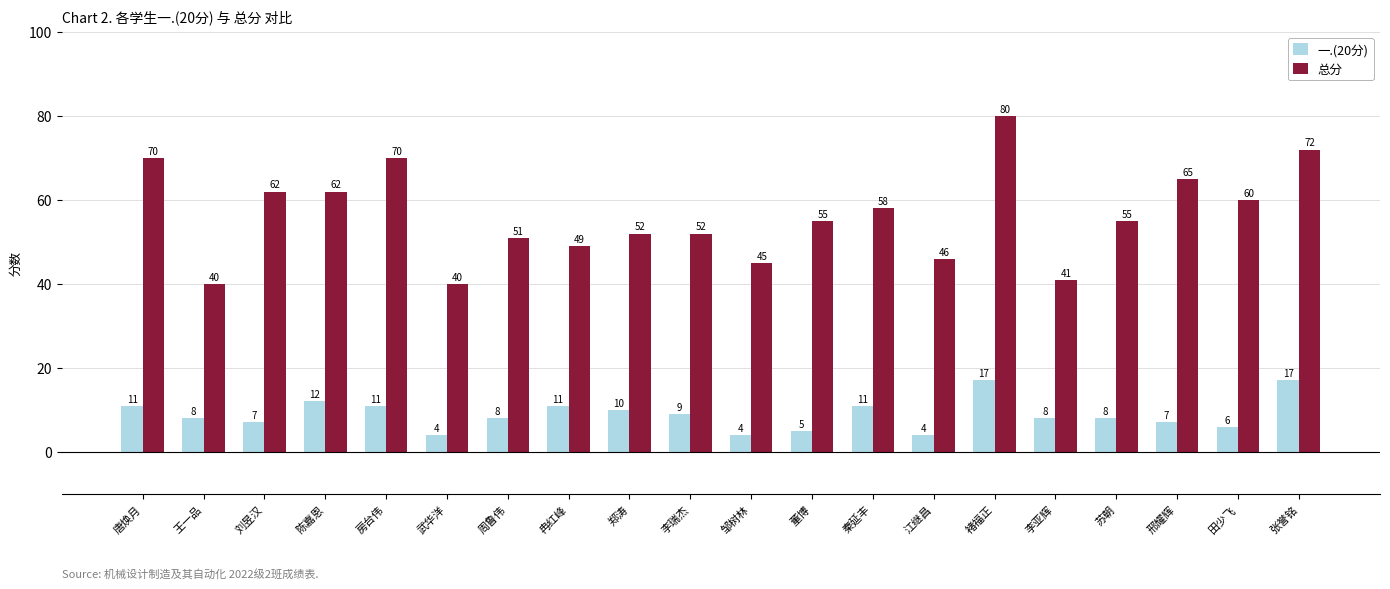

What is the sum of the 一.(20分) values at 刘昱汉 and 陈嘉恩?

19